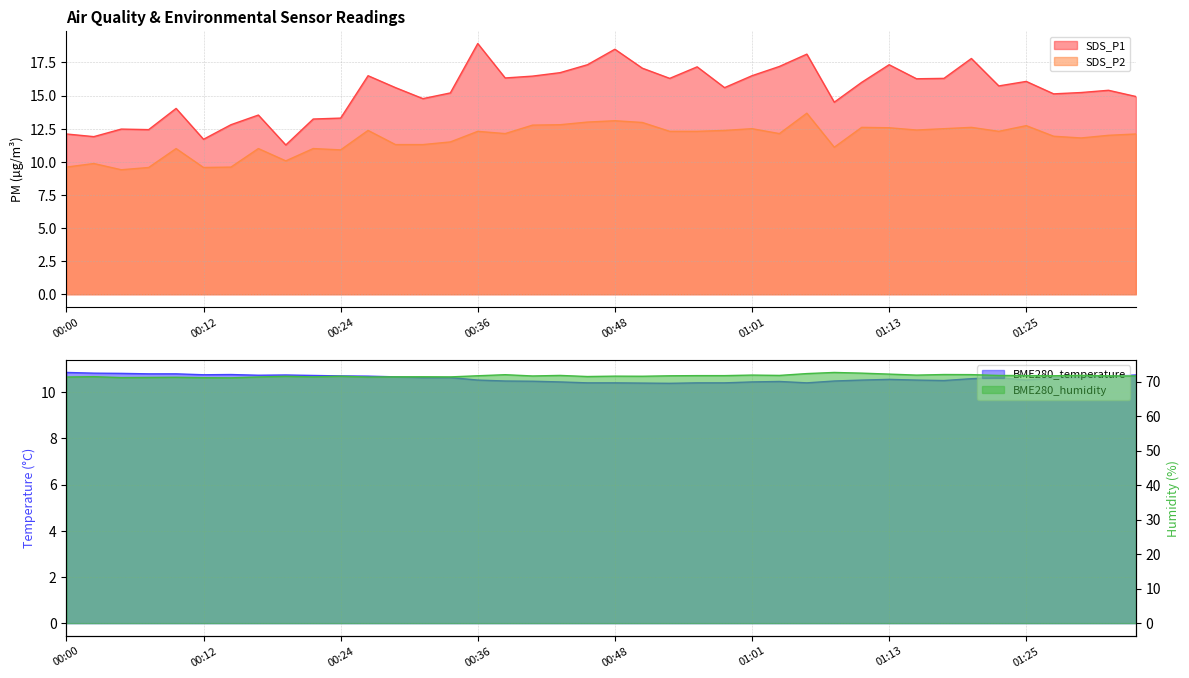

At which category does BME280_temperature reach its first local peak?

00:14